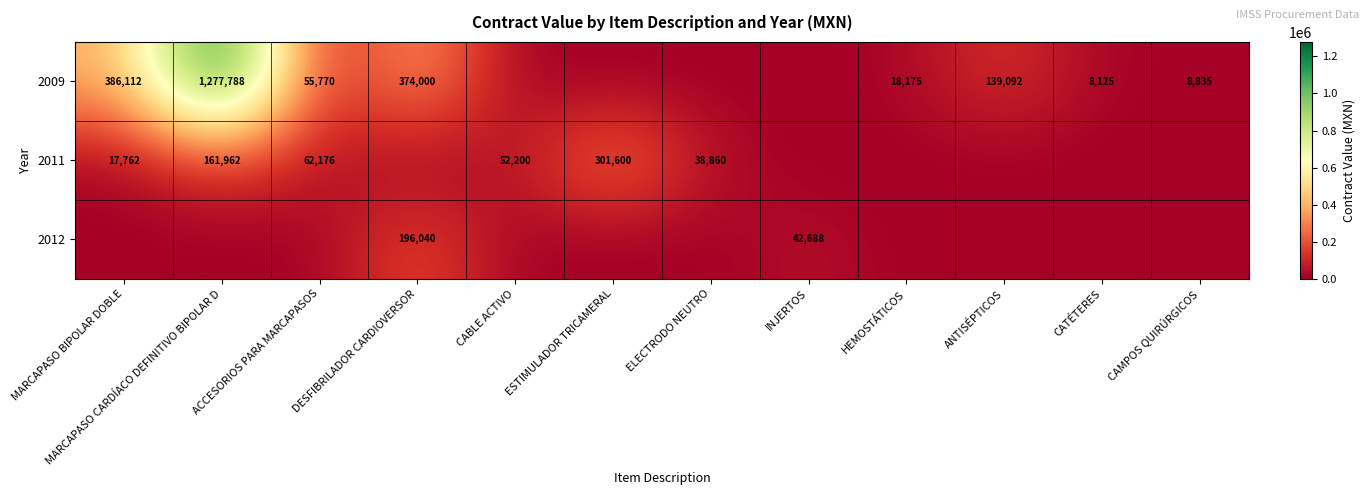

What is the sum of the 2011 values at ELECTRODO NEUTRO and MARCAPASO BIPOLAR DOBLE?

56622